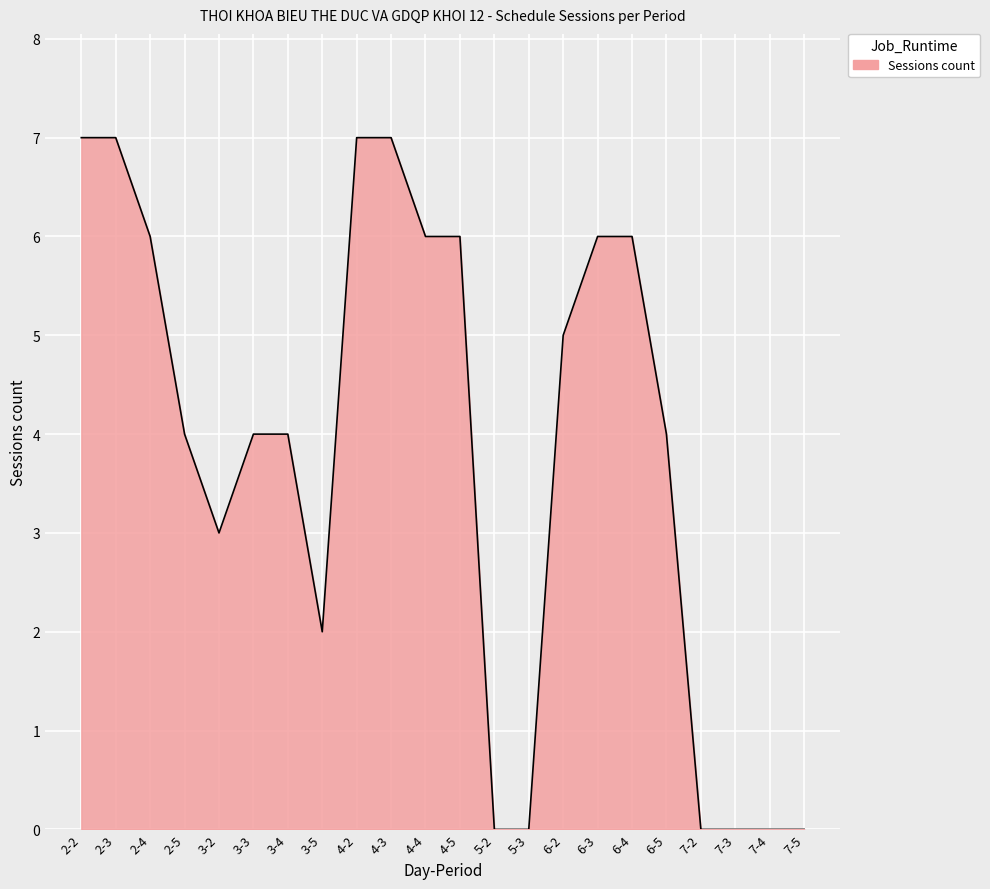

How many lines are shown in the chart?

1